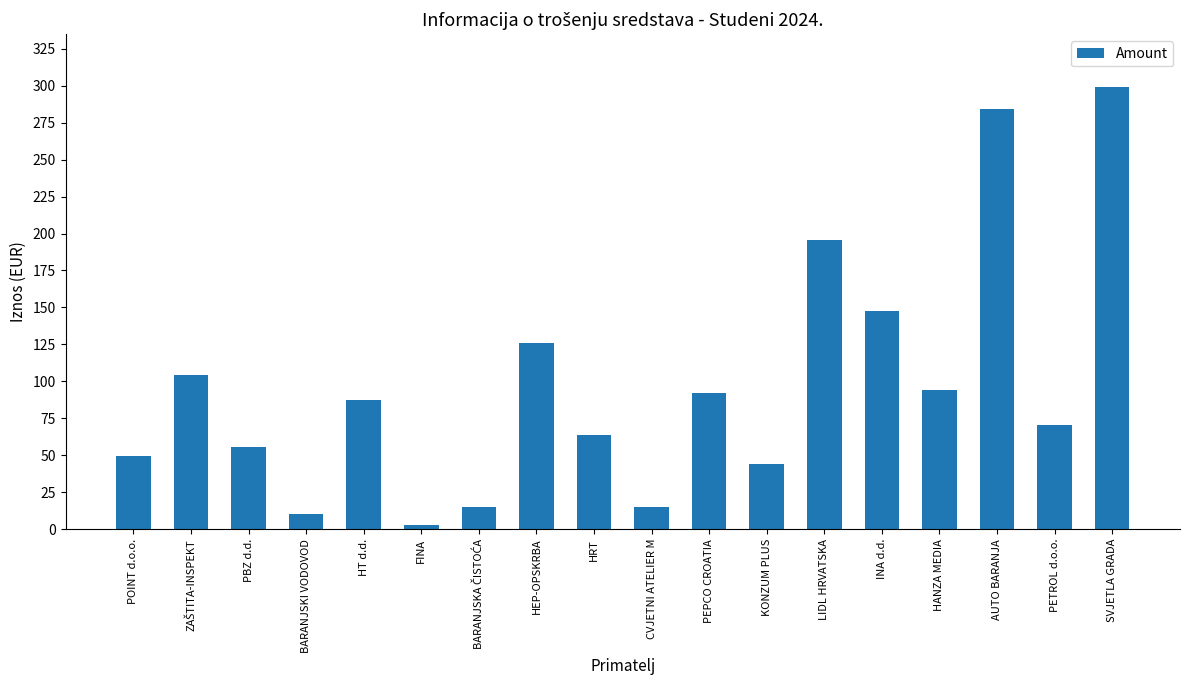

True or false: the data shows 126.0 at HEP-OPSKRBA.

True